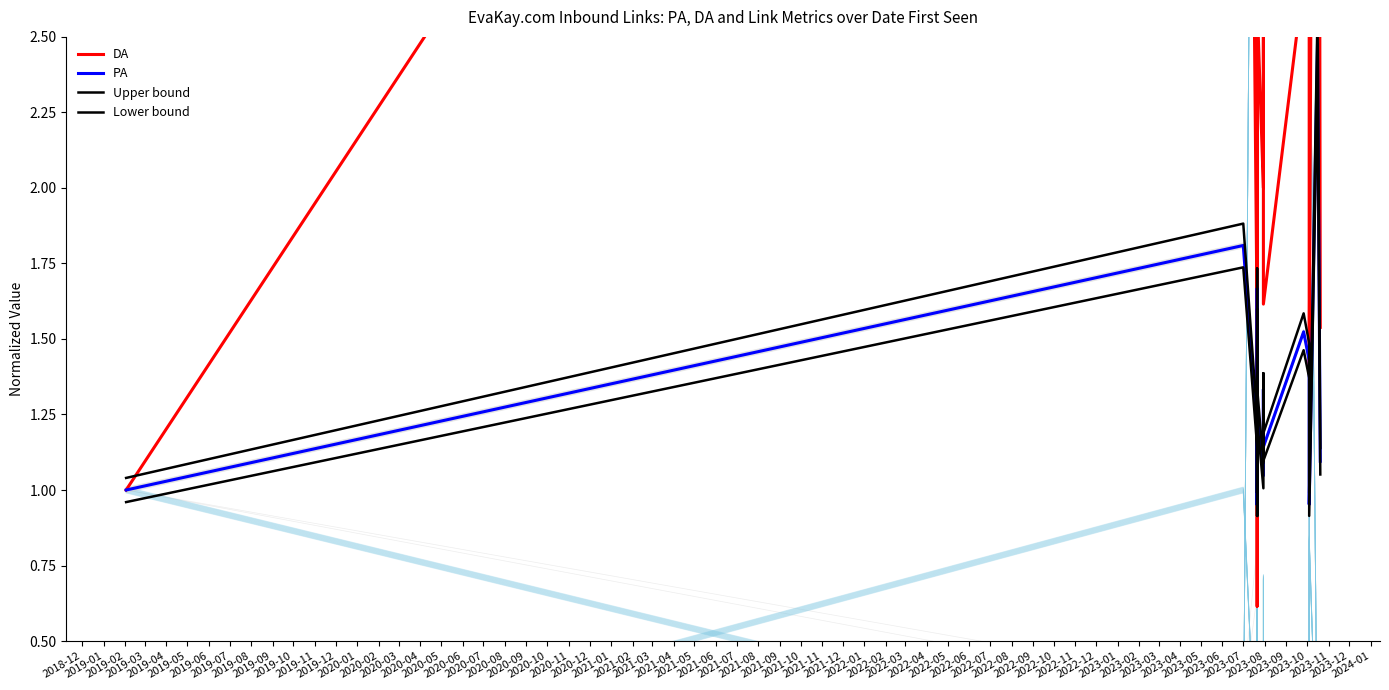

What is the difference between the maximum and minimum values in the Lower bound series?

1.5